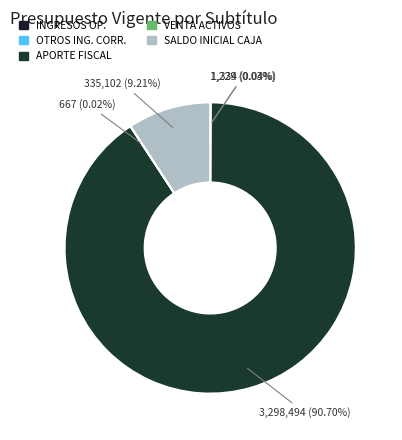

Which category has the smallest portion of the pie?

VENTA DE ACTIVOS NO FINANCIEROS